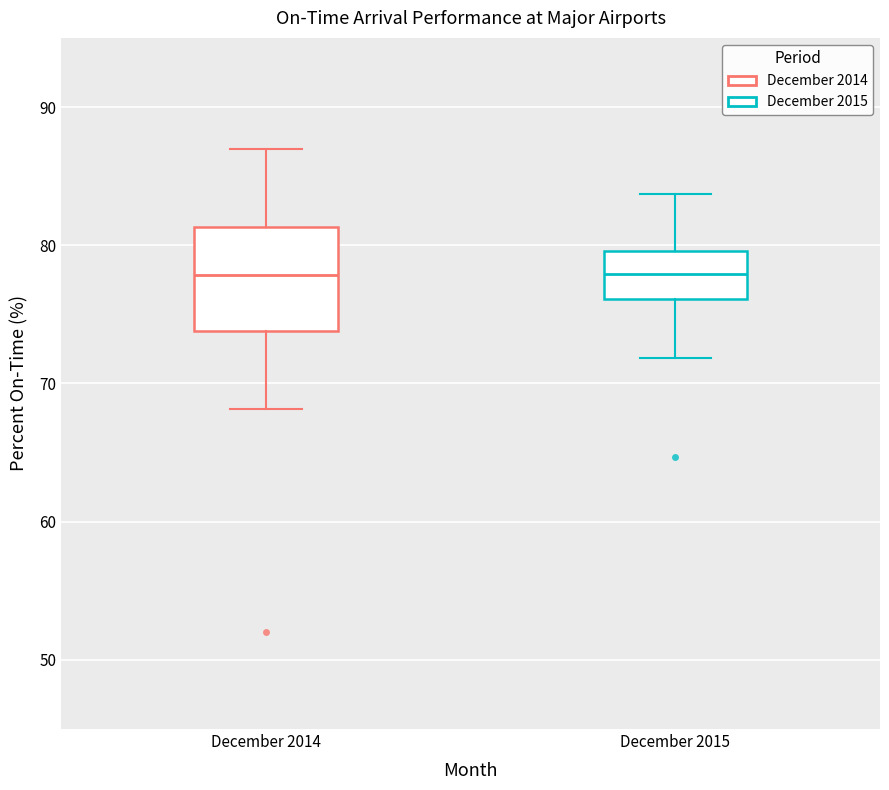

Where is the lower edge of the box for December 2015 on the y-axis? The values are not printed on the chart, so give them approximately, as read against the axis.

76